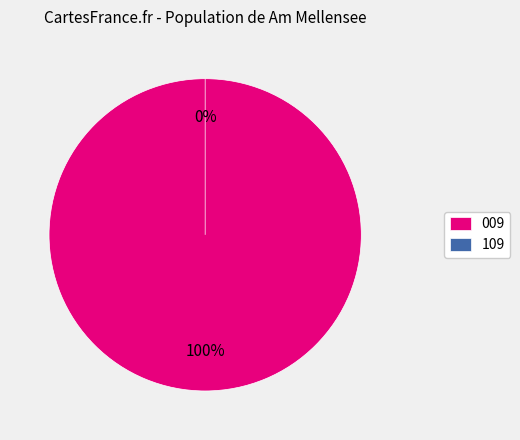

Rank the categories by value from highest to lowest.

009, 109